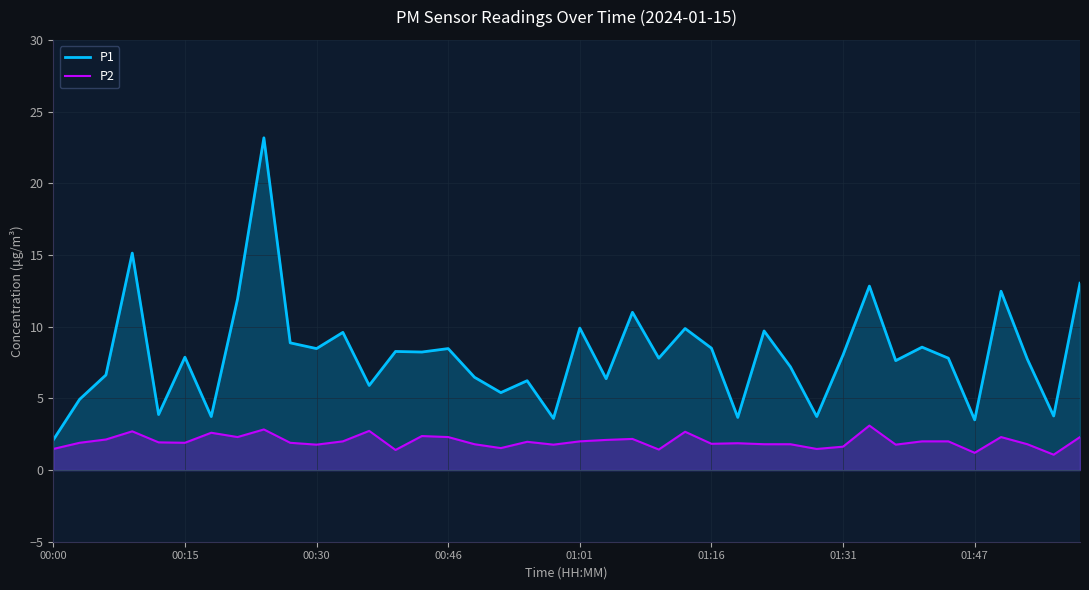

What is the value of the P2 point at the 7th from the left?

2.6